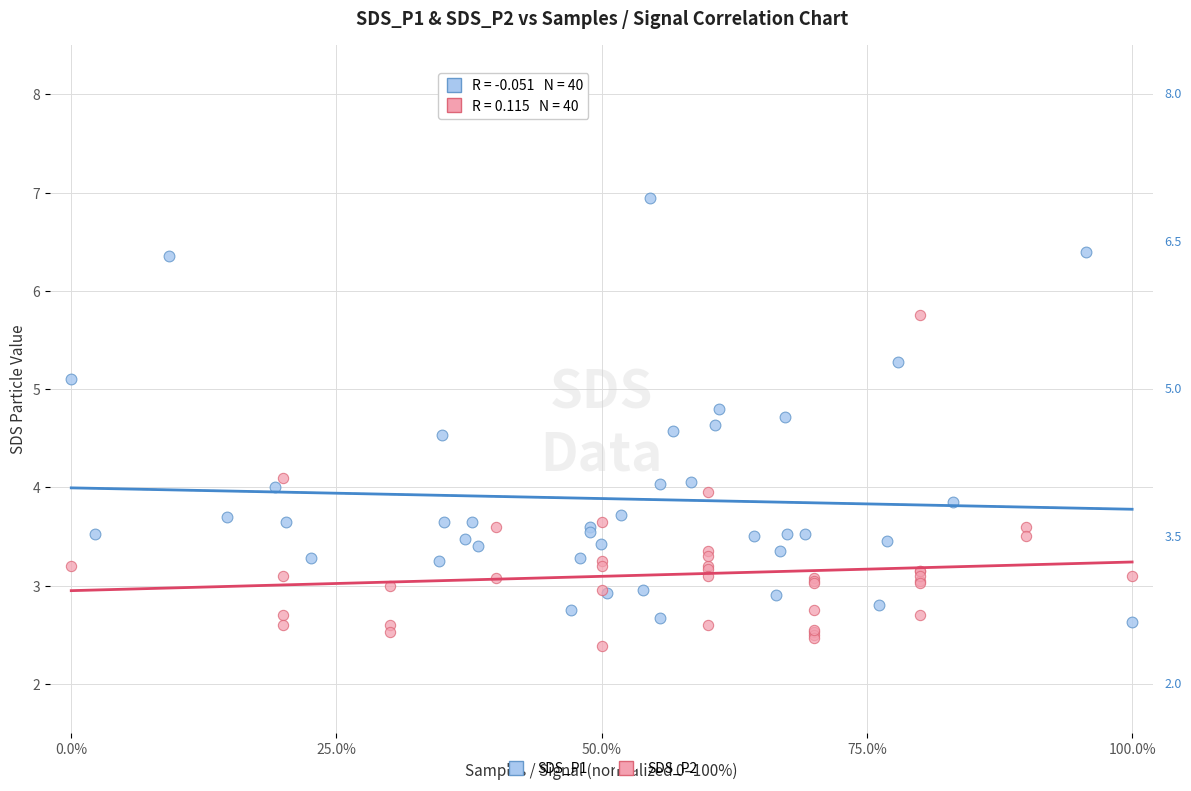

Which series has the widest spread of Y values?

SDS_P1